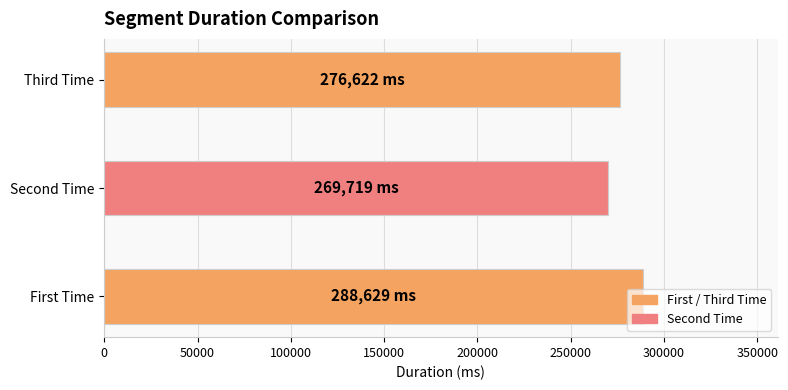

What is the difference between the maximum and minimum values?

18910